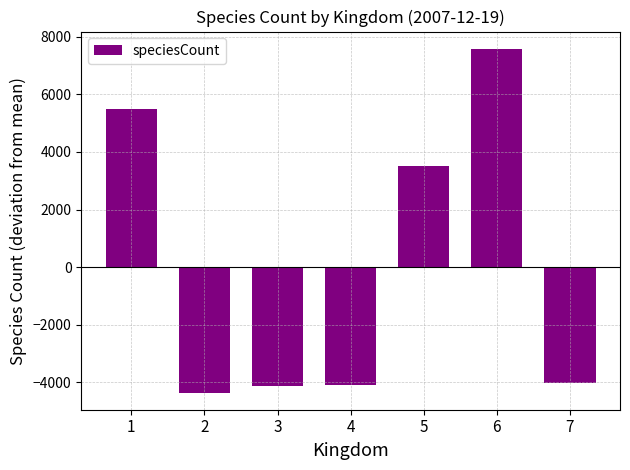

The value at 3 is -5455. True or false?

False